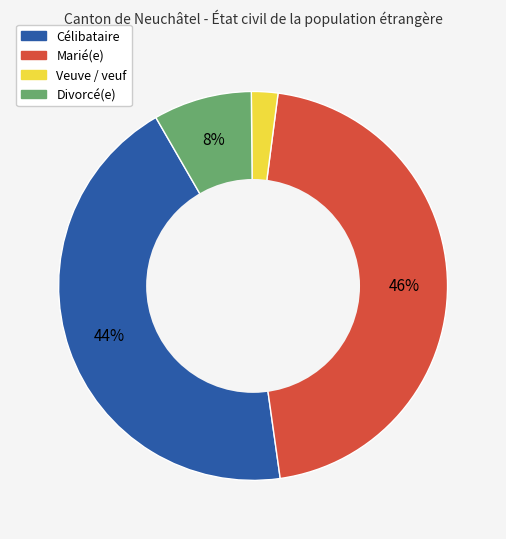

Which has a higher value, Veuve / veuf or Célibataire?

Célibataire